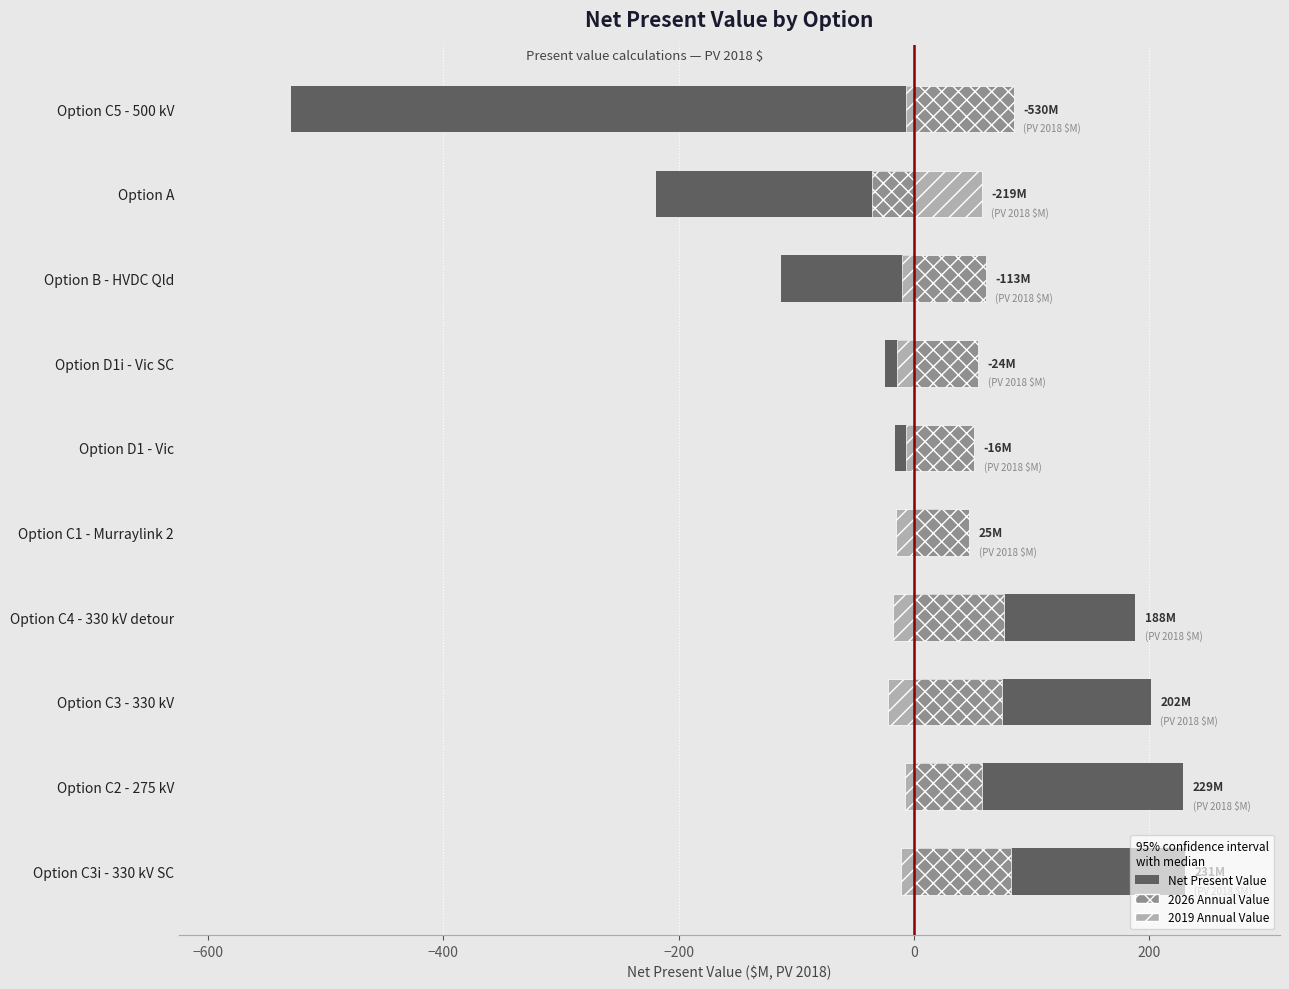

Between Option B - HVDC Qld and Option C5 - 500 kV, which series saw the biggest shift?

Net Present Value (NPV)